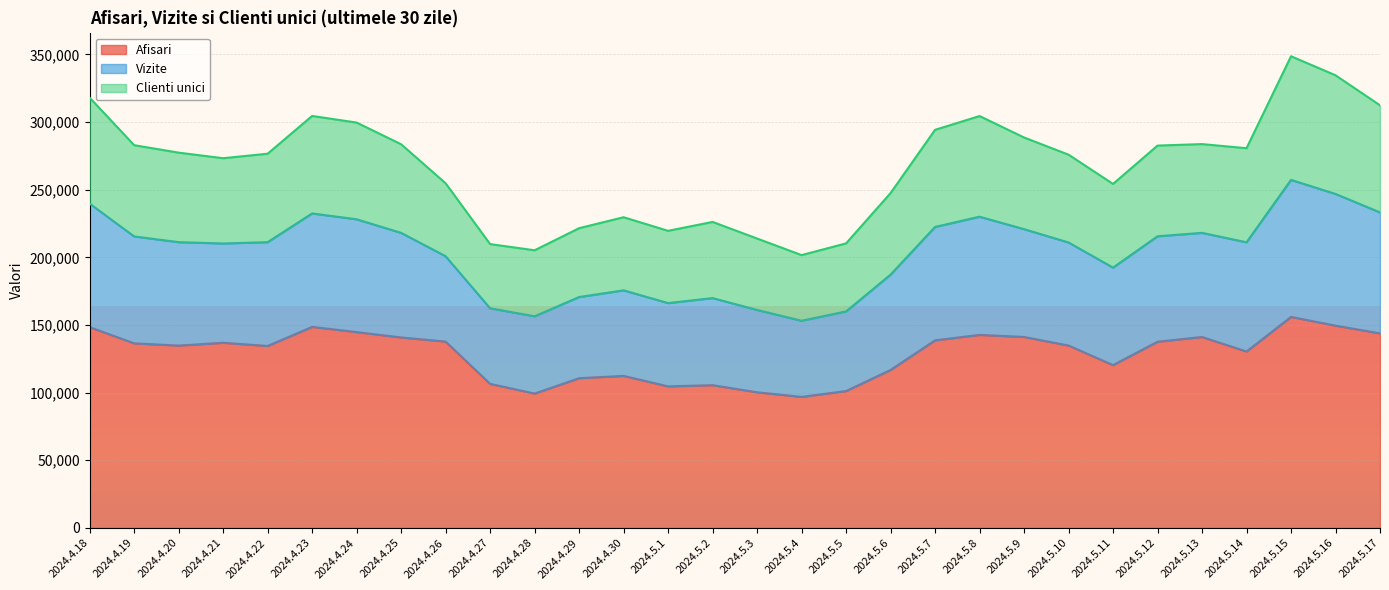

What is the difference between the maximum and minimum values in the Afisari series?

59128